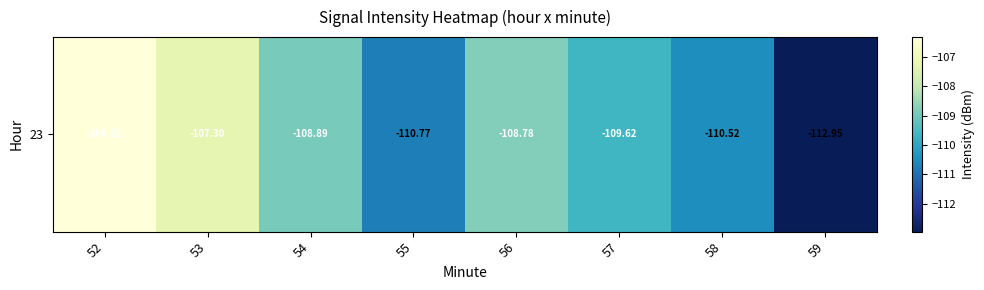

What is the difference between the maximum and minimum values?

6.6